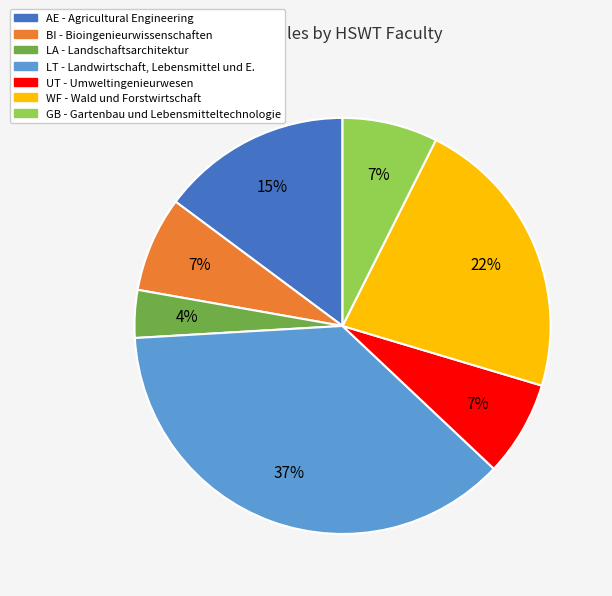

To the nearest percent, what percentage of the pie is WF?

22%